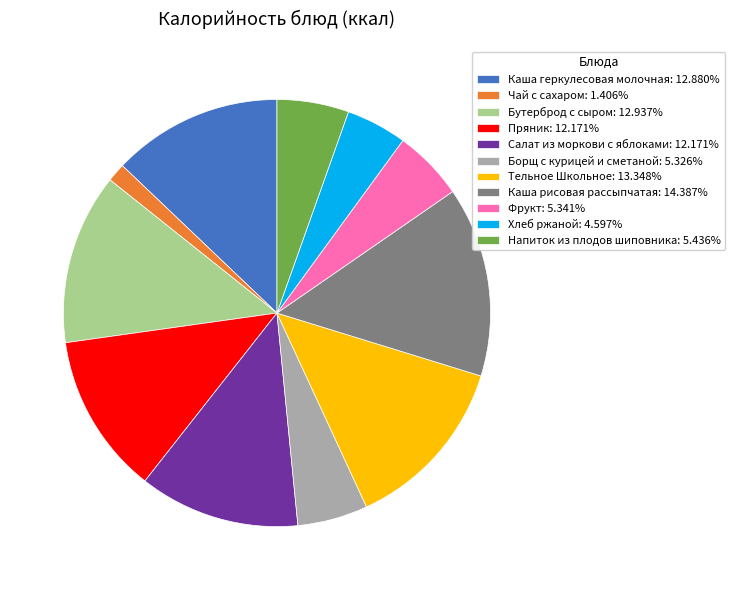

Approximately how many times larger is the value at Бутерброд с сыром: 12.937% compared to Каша геркулесовая молочная: 12.880%?

1.0